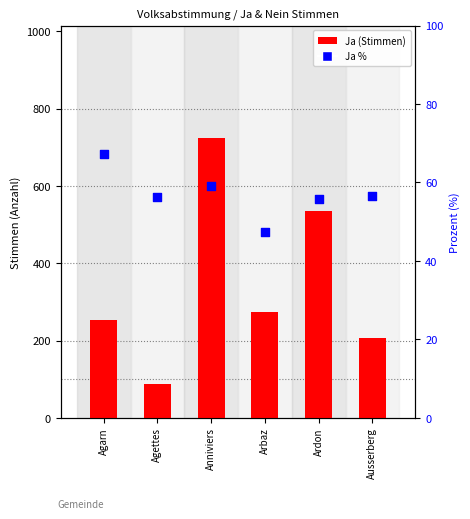

Which series has the largest total across all categories?

Ja